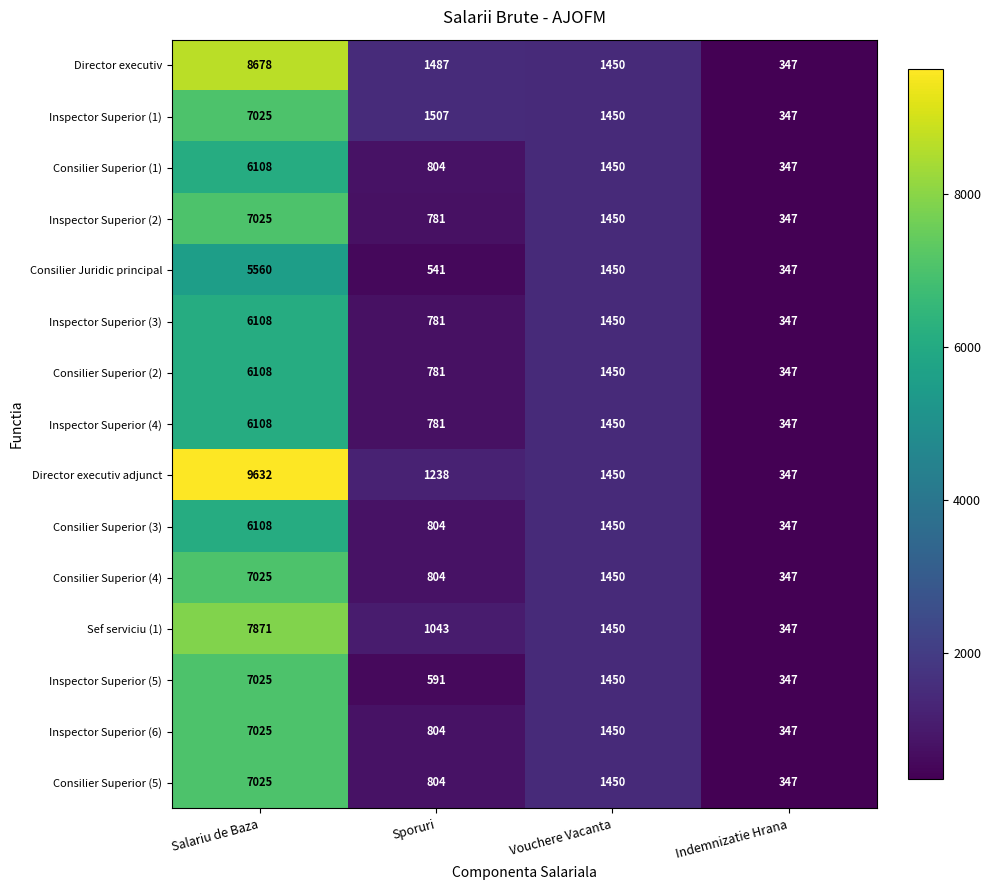

The value of Inspector Superior (1) at Sporuri is 1507. True or false?

True